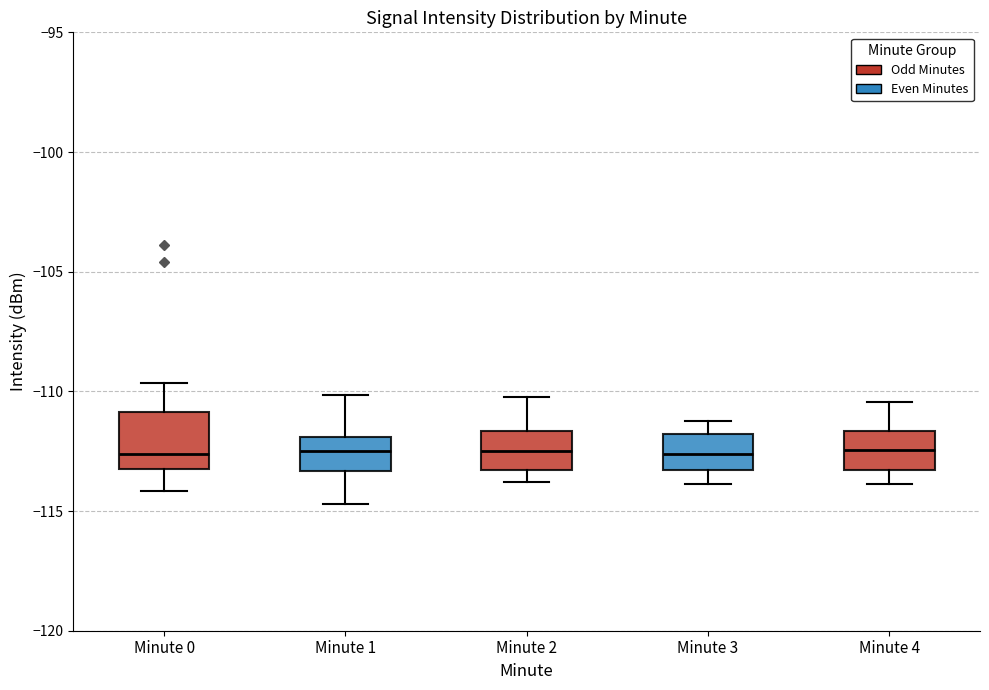

Reading left to right, read every box against the y-axis: the position of its median line, the range the box covers, and the ends of its whiskers. The values are not printed on the chart, so give them approximately, as read against the axis.

Minute 0: median -112.5, box -113.5 to -111.0, whiskers -114.0 to -109.5
Minute 1: median -112.5, box -113.5 to -112.0, whiskers -114.5 to -110.0
Minute 2: median -112.5, box -113.5 to -111.5, whiskers -114.0 to -110.0
Minute 3: median -112.5, box -113.5 to -112.0, whiskers -114.0 to -111.0
Minute 4: median -112.5, box -113.5 to -111.5, whiskers -114.0 to -110.5